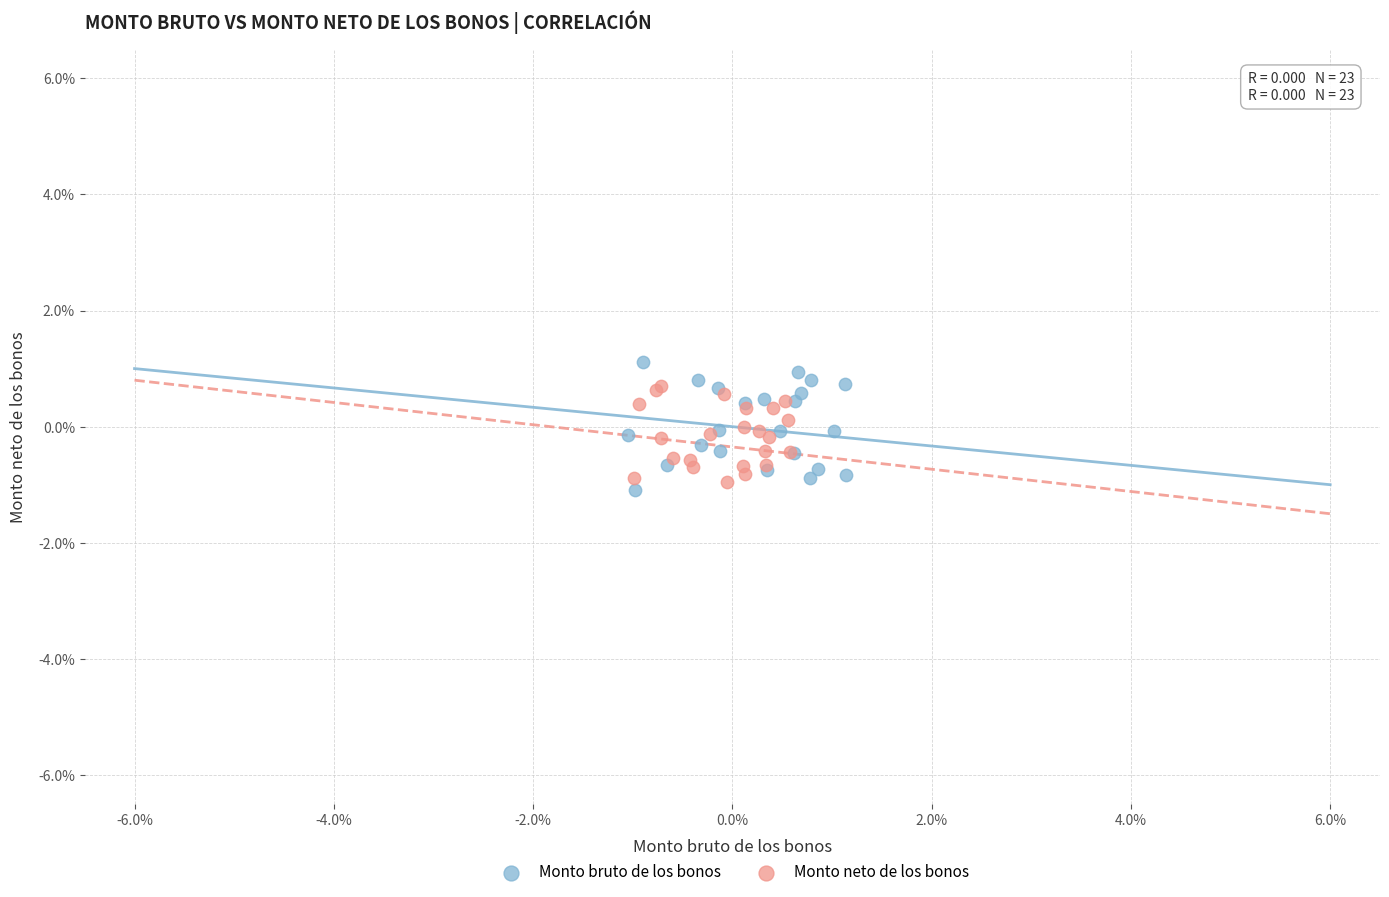

Which series has the widest spread of Y values?

Monto bruto de los bonos